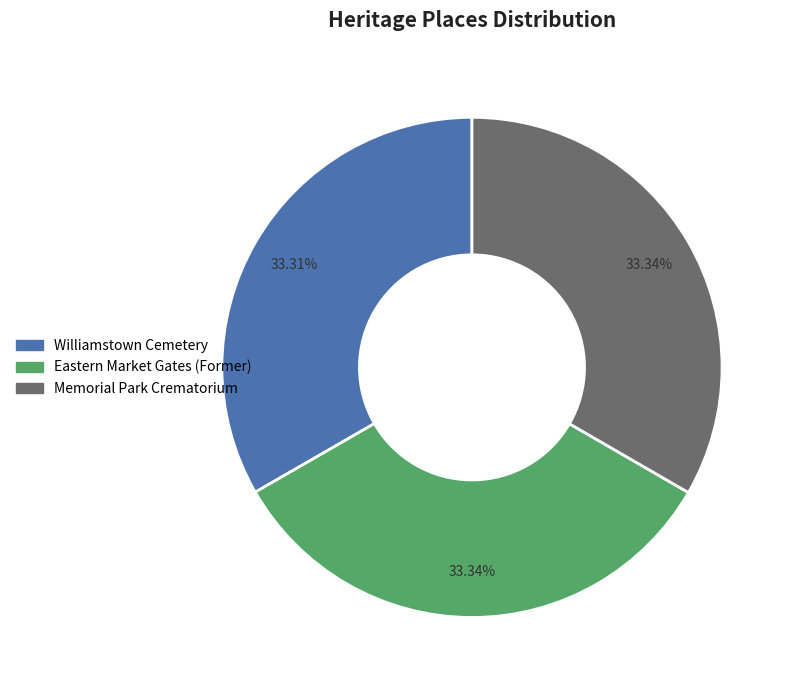

How many slices are in this pie chart?

3